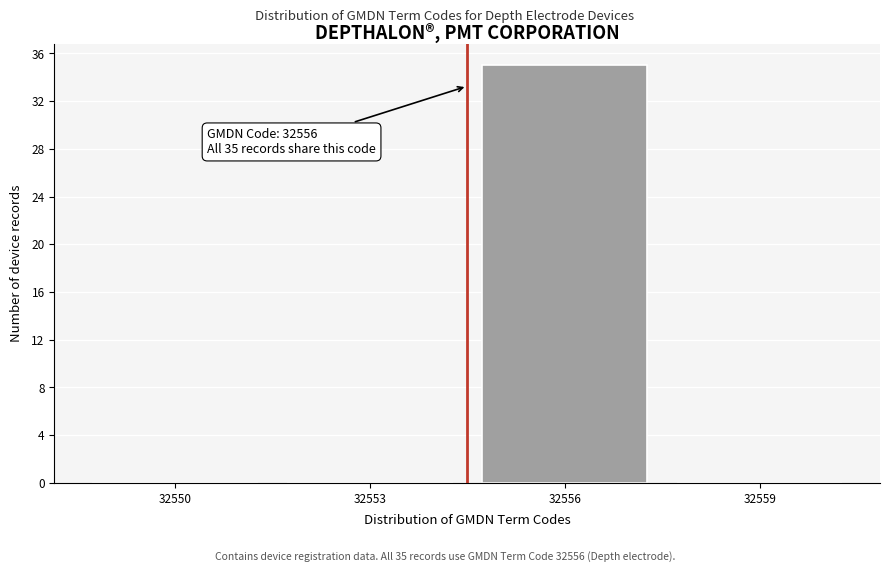

Reading right to left, transcribe all the data shown in this chart.

32559=0	32556=35	32553=0	32550=0